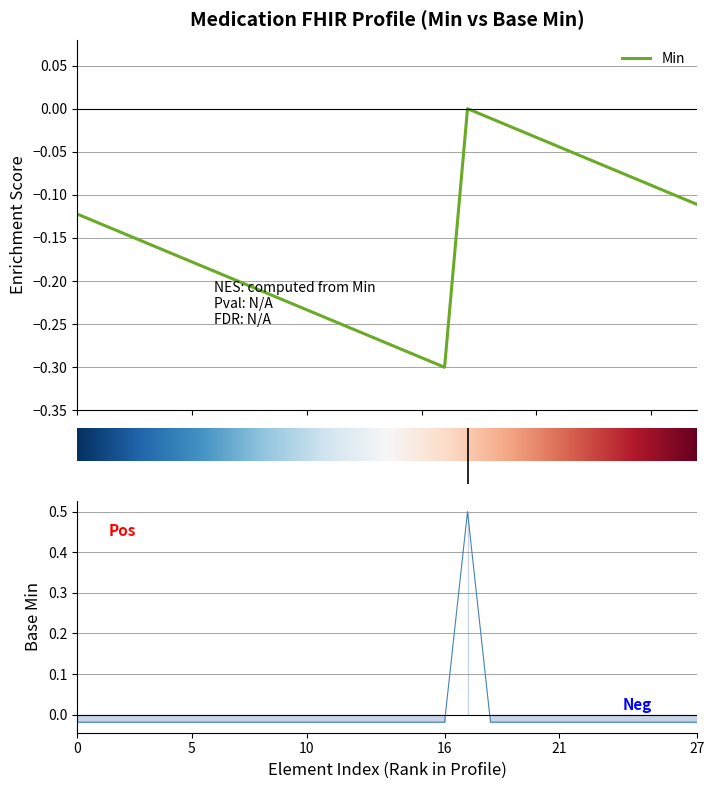

What is the maximum value shown in the chart?

0.5